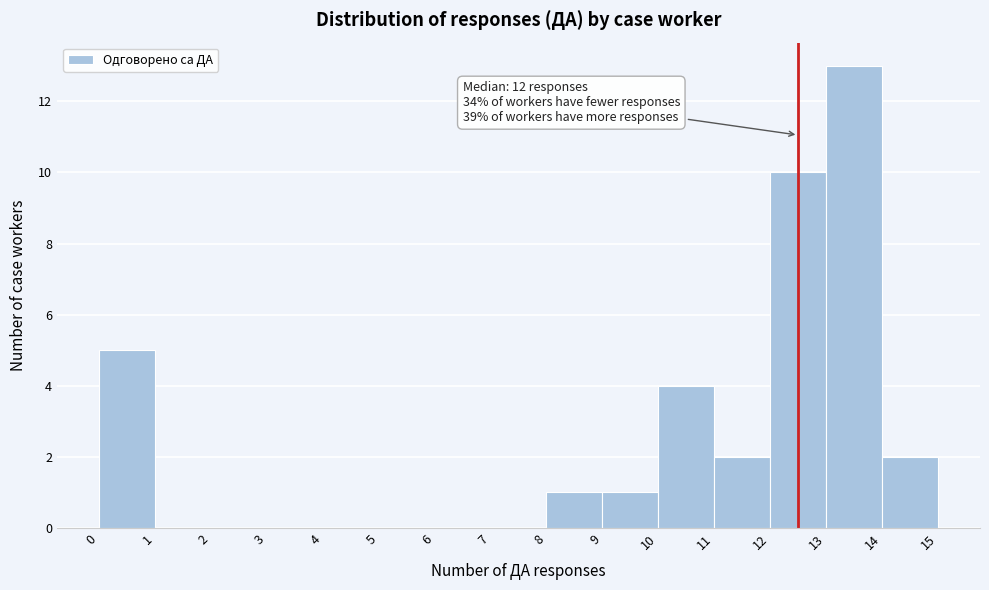

Over which range of the x-axis is the bar tallest?

13 to 14